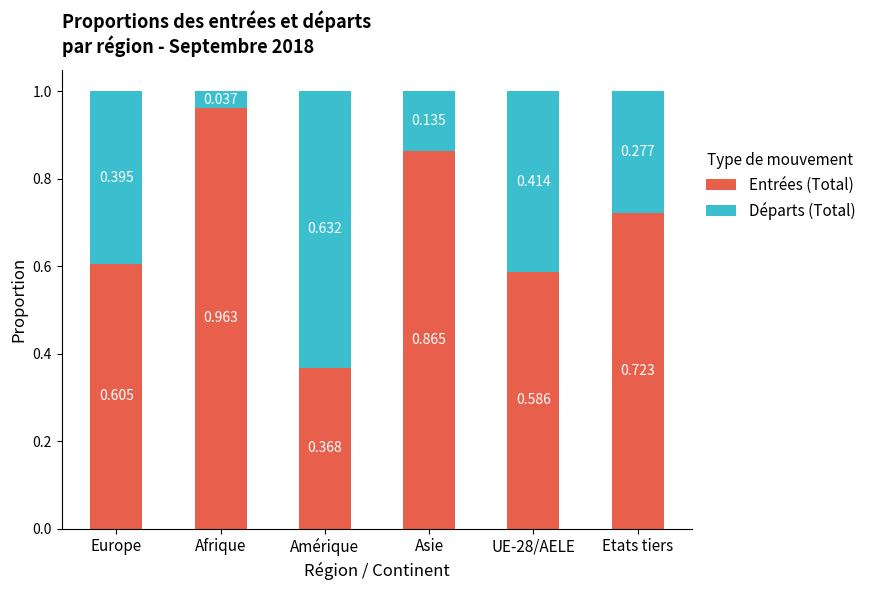

Which category has the lowest value in the Entrées (Total) series?

Amérique